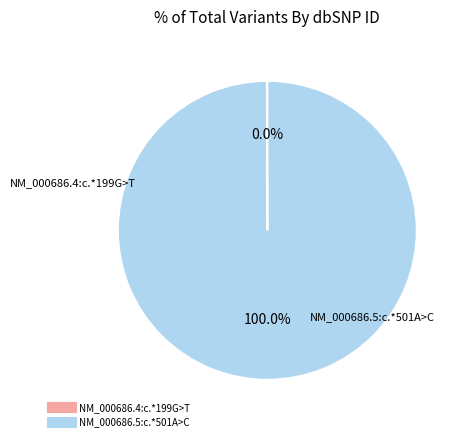

Which slice is the largest?

NM_000686.5:c.*501A>C